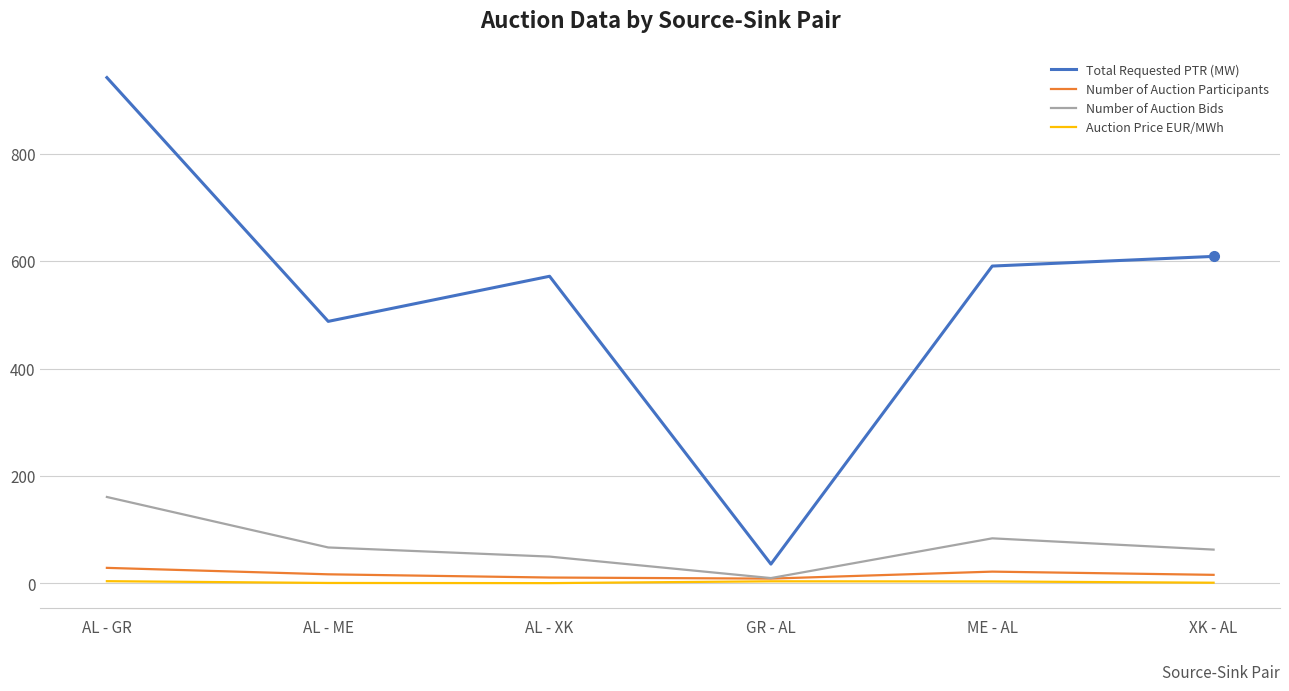

What is the difference between the Total Requested PTR (MW) values at GR - AL and AL - GR?

906.0